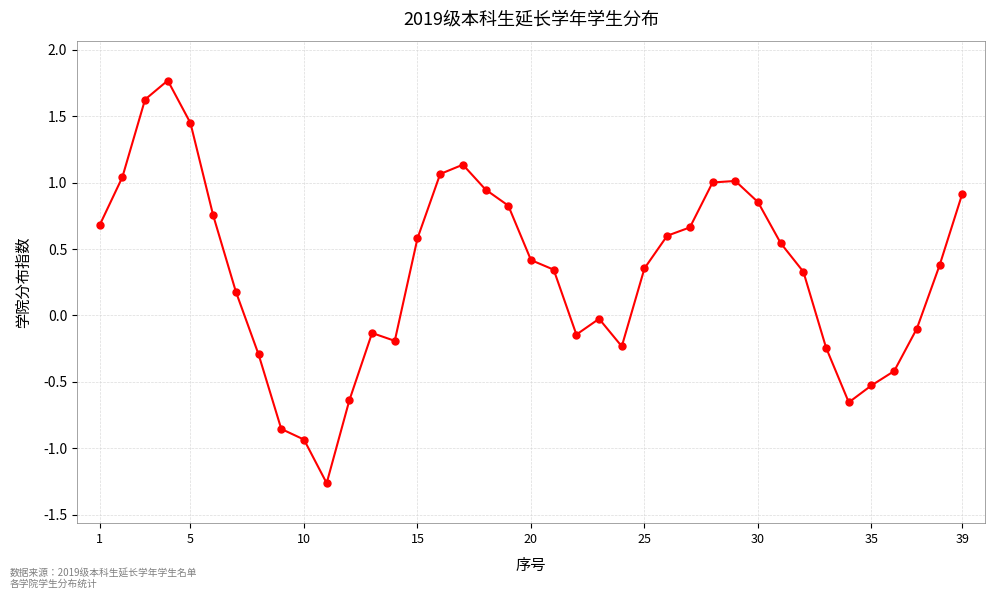

What is the greatest value displayed?

1.5